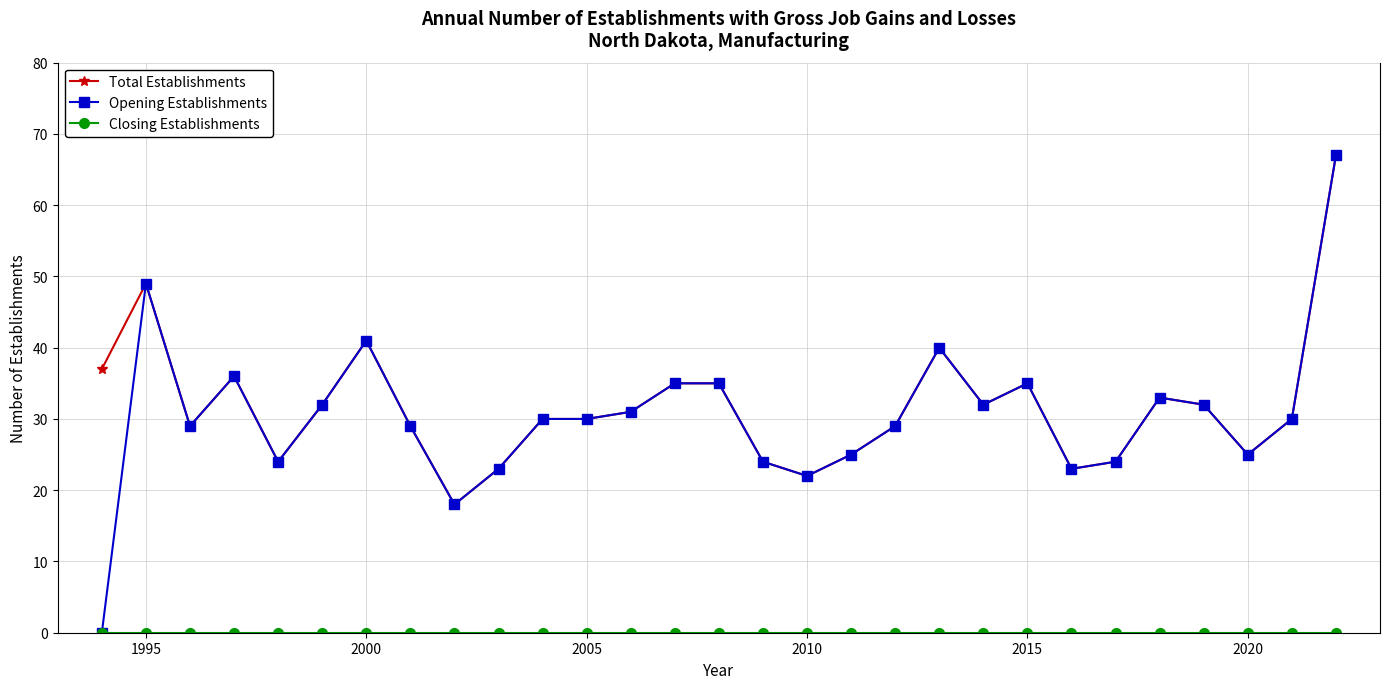

Which series has the widest spread of values?

Opening Establishments